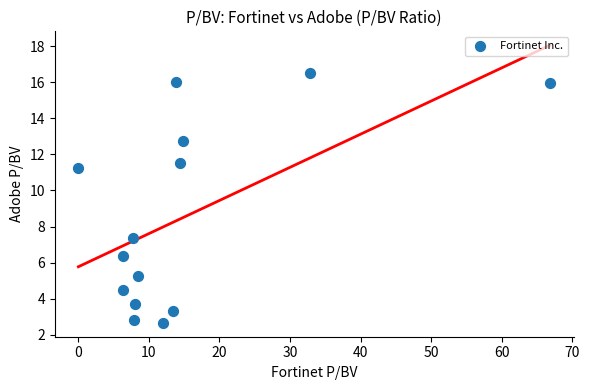

What is the range of X values (max minus min)?

66.8